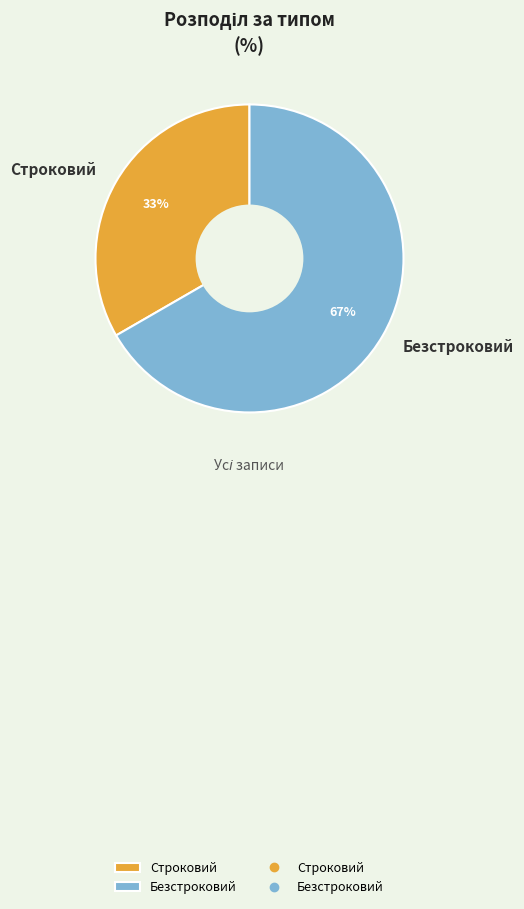

To the nearest percent, what portion does Строковий represent?

33%